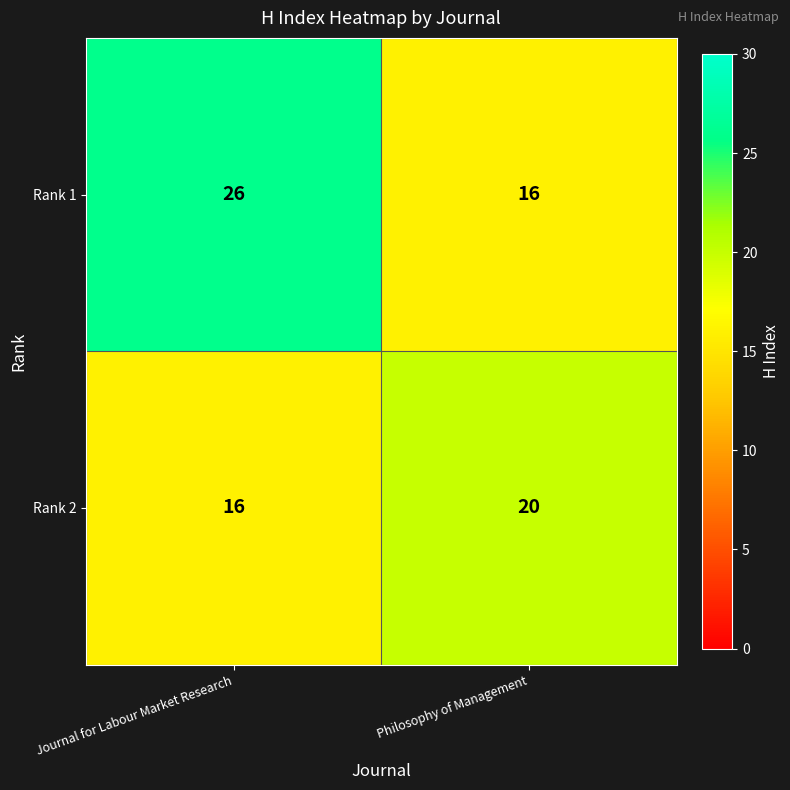

What is the approximate value of Rank 1 at Journal for Labour Market Research, to the nearest 10?

30